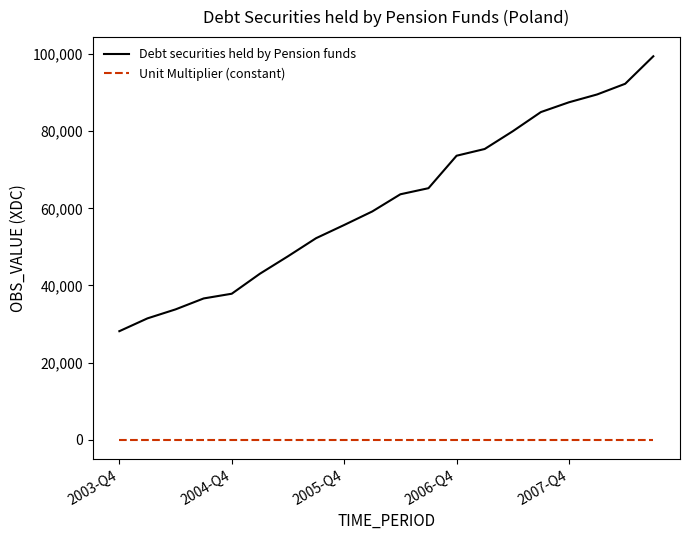

Rank the series by their maximum value, from lowest to highest.

Unit Multiplier (constant), Debt securities held by Pension funds